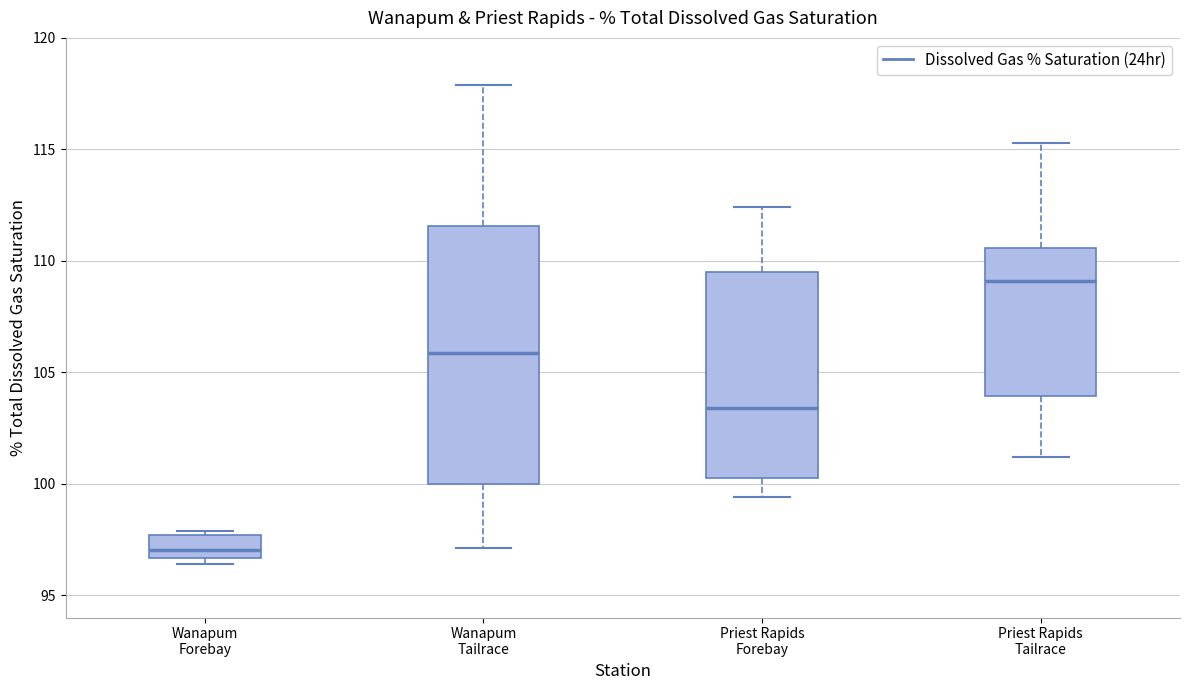

Which box is the tallest, from its lower edge to its upper edge?

Wanapum Tailrace